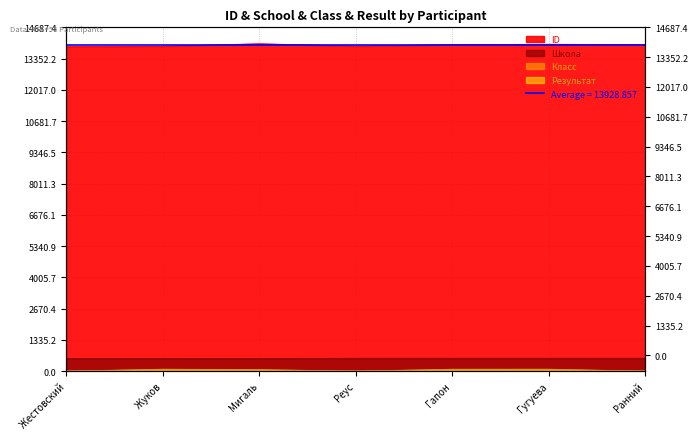

What are all the series names shown in the legend?

ID, Школа, Класс, Результат